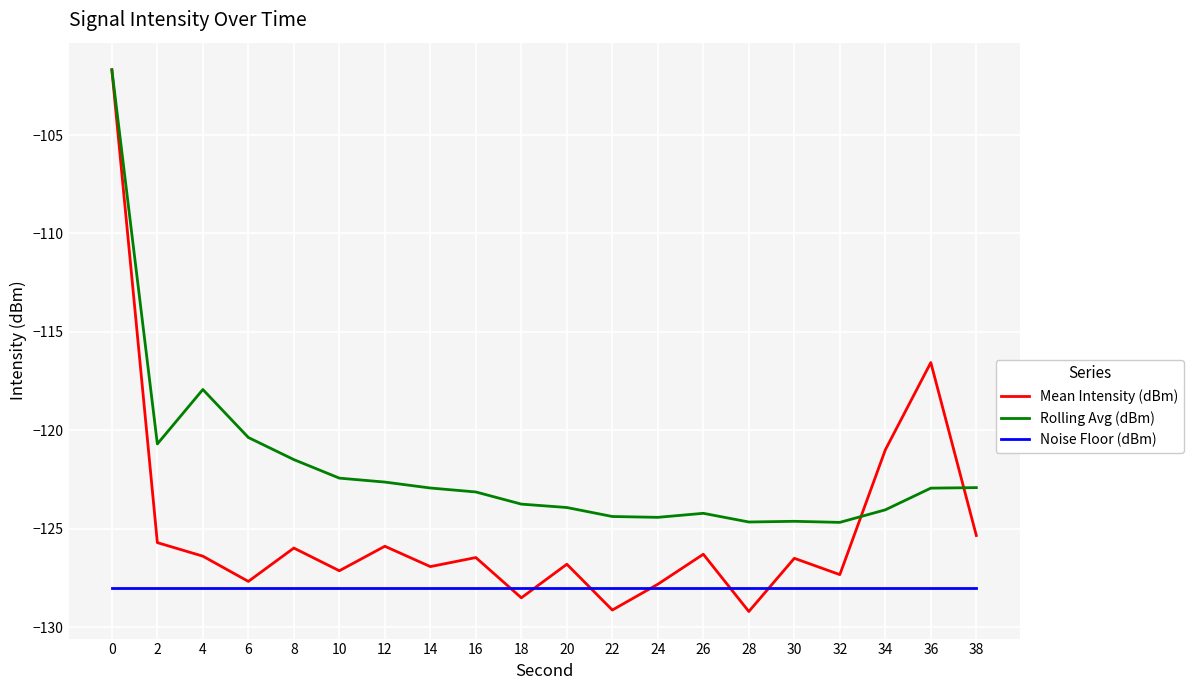

Which series ends up on top after the final intersection of Mean Intensity (dBm) and Noise Floor (dBm)?

Mean Intensity (dBm)